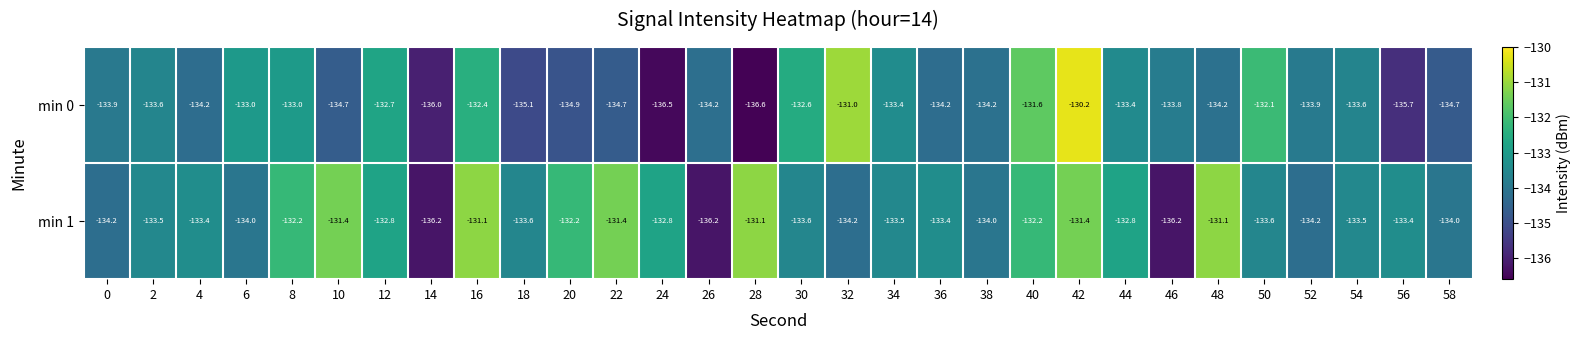

Which series has the widest spread of values?

min 0